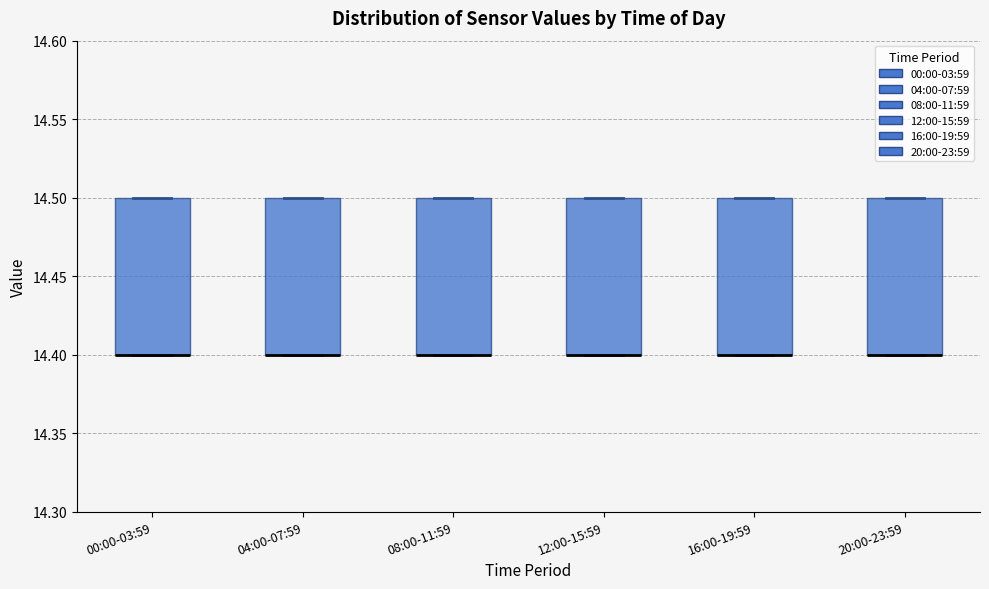

Where is the lower edge of the box for 00:00-03:59 on the y-axis? The values are not printed on the chart, so give them approximately, as read against the axis.

14.4